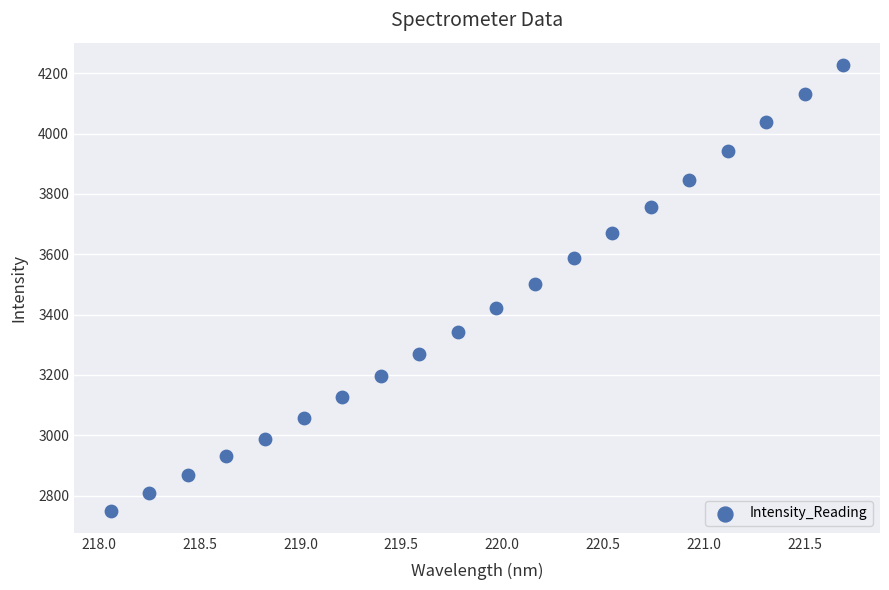

What is the range of Y values (max minus min)?

1477.3